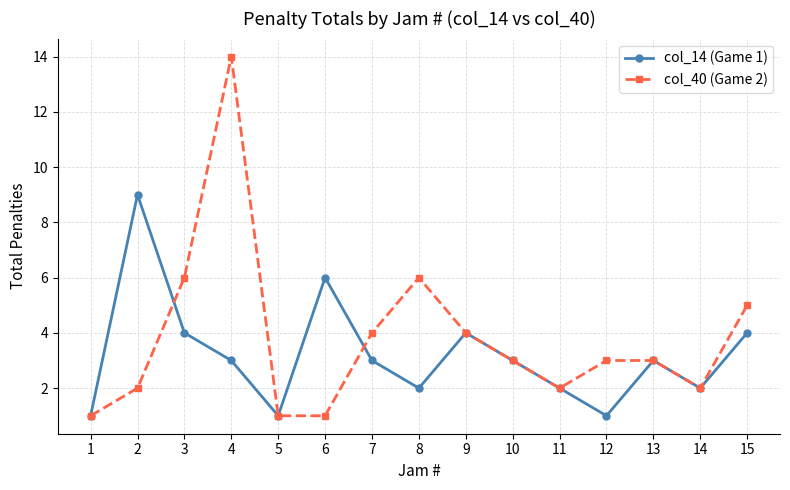

What is the difference between the maximum and second lowest values in the col_14 (Game 1) series?

8